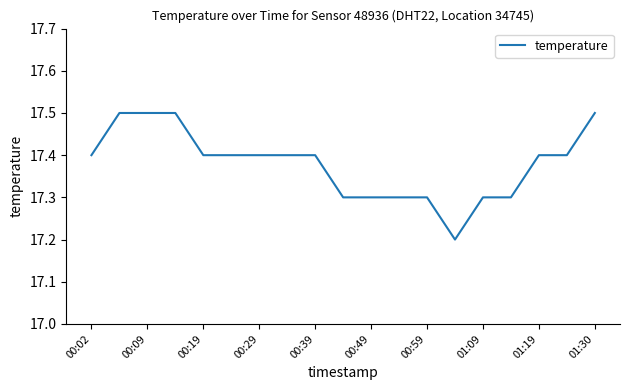

What is the difference between the maximum and minimum values?

0.3